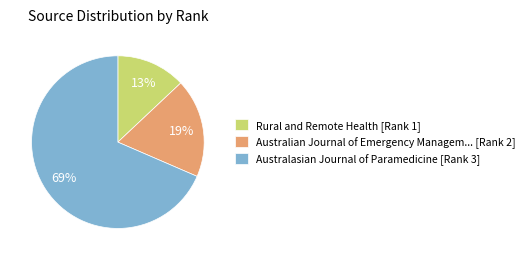

How many slices are in this pie chart?

3